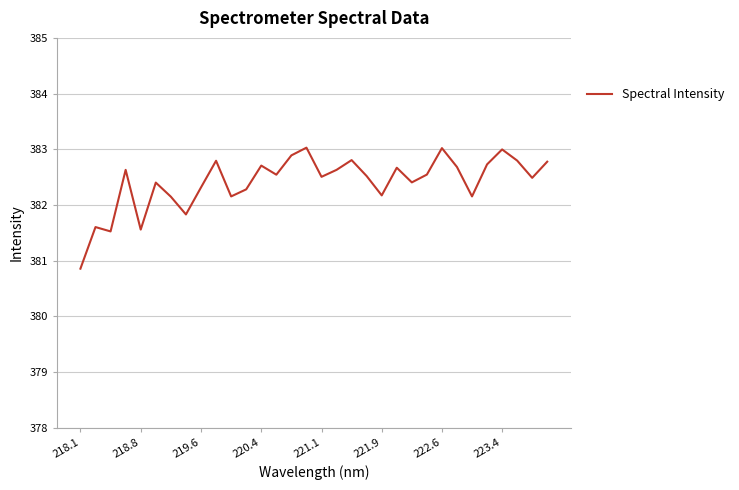

What is the greatest value displayed?

383.0